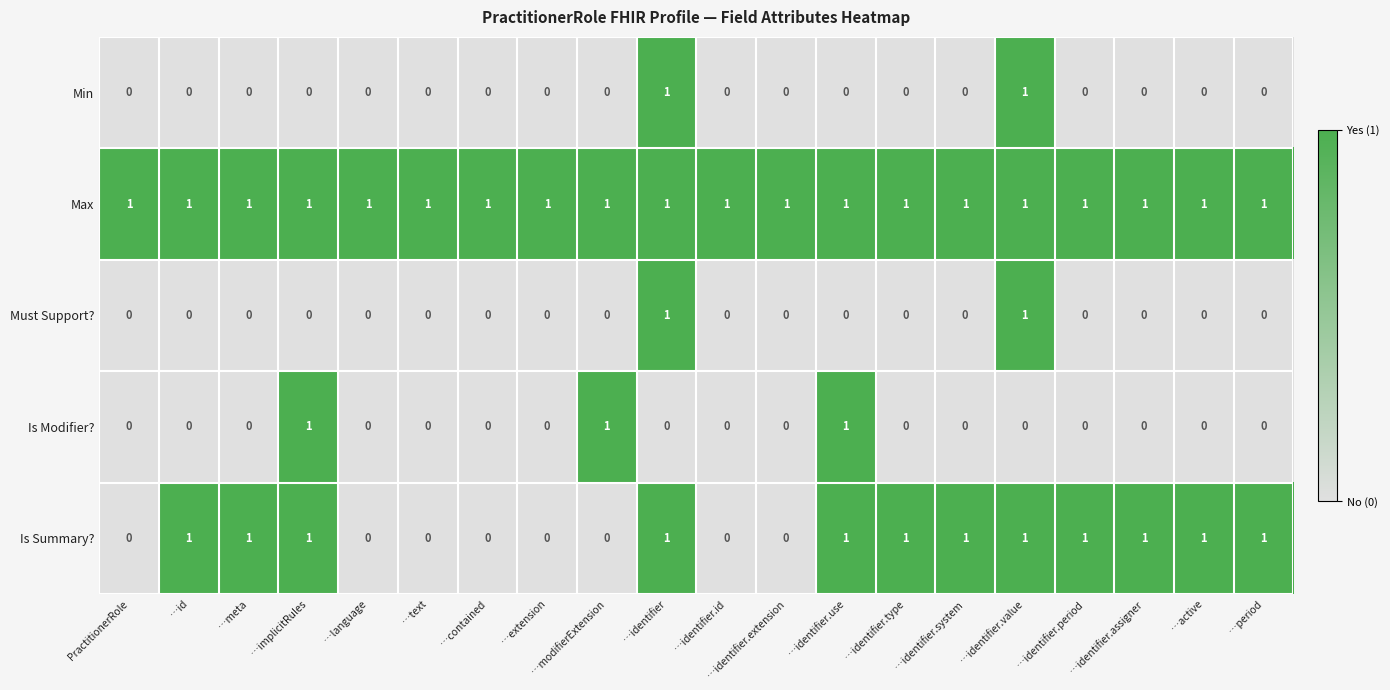

Count the Is Modifier? values in the range 0 to 1.

20